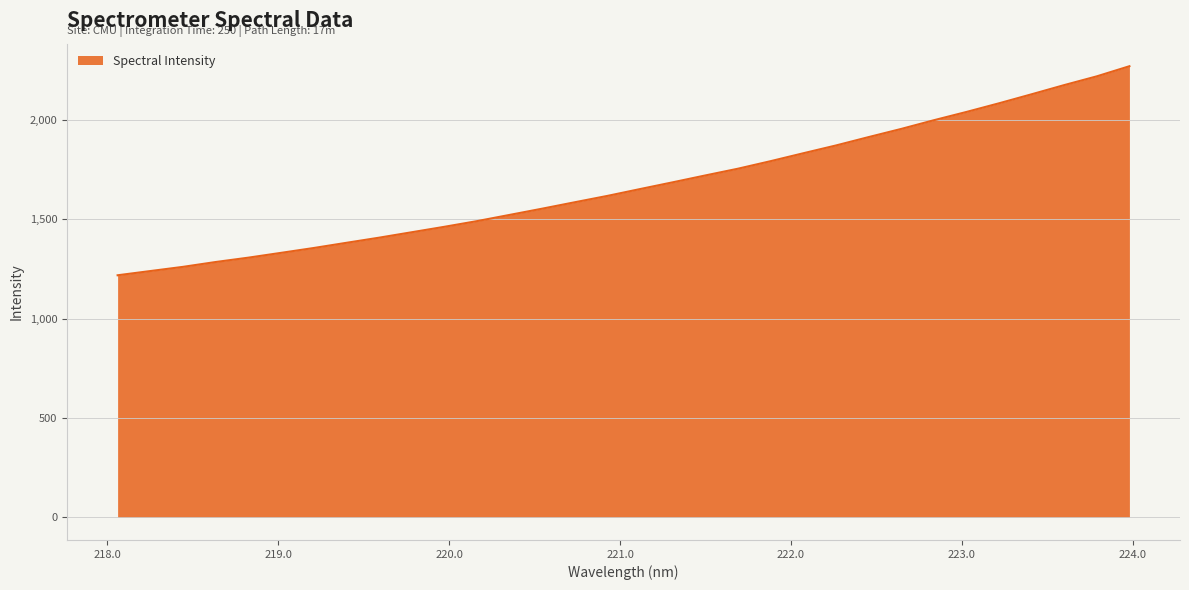

What is the difference between the maximum and minimum values?

1051.5